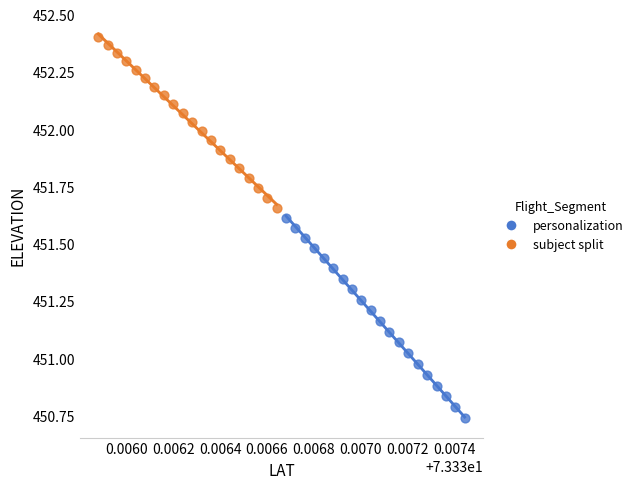

Which series contains the lowest Y value?

personalization